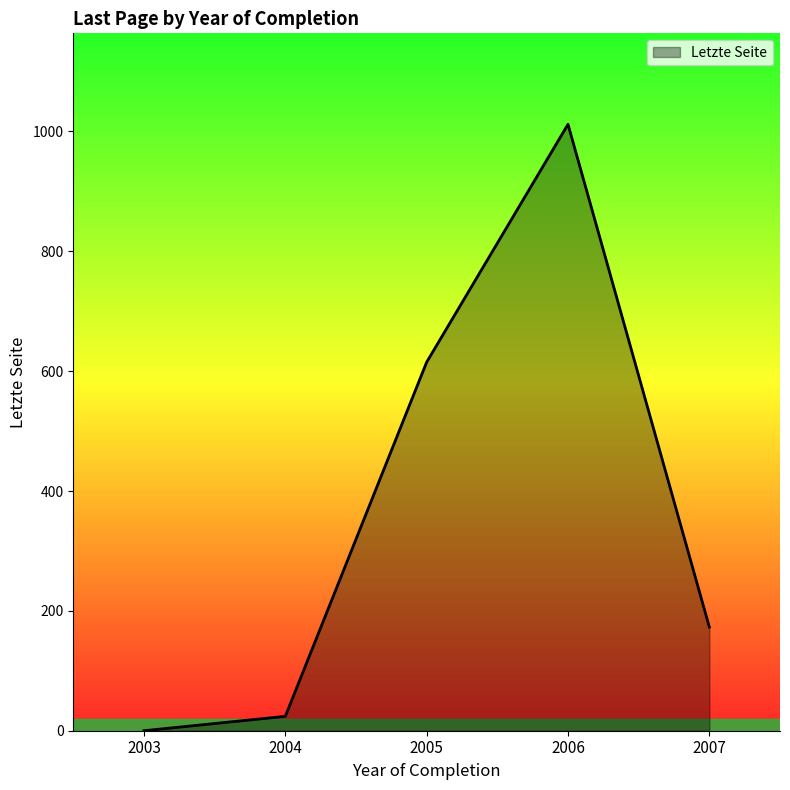

Reading left to right, transcribe all the data shown in this chart.

2003=0	2004=24	2005=615	2006=1012	2007=173